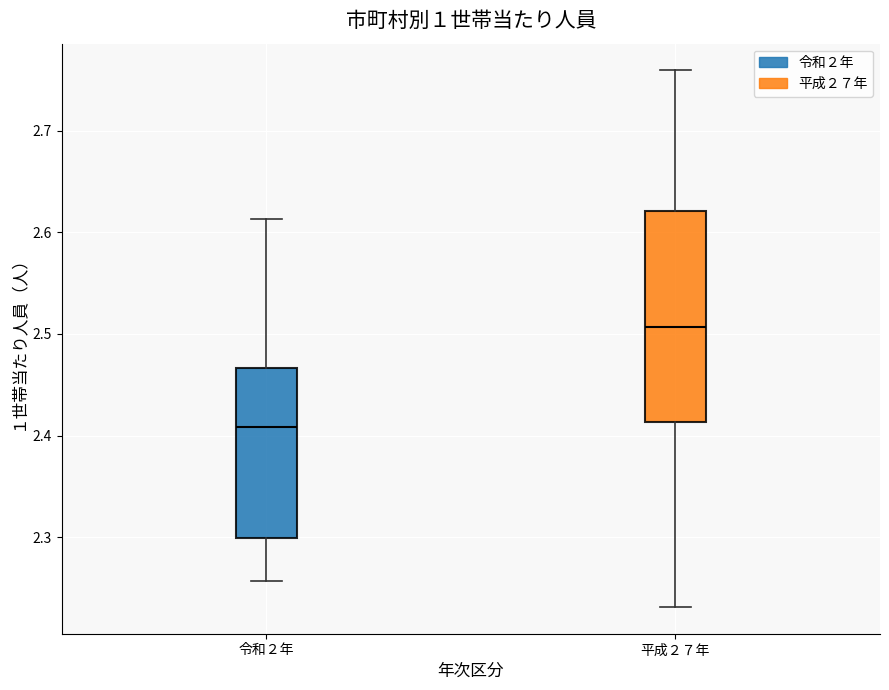

Where does the upper whisker of the box for 令和２年 end on the y-axis? The values are not printed on the chart, so give them approximately, as read against the axis.

2.61